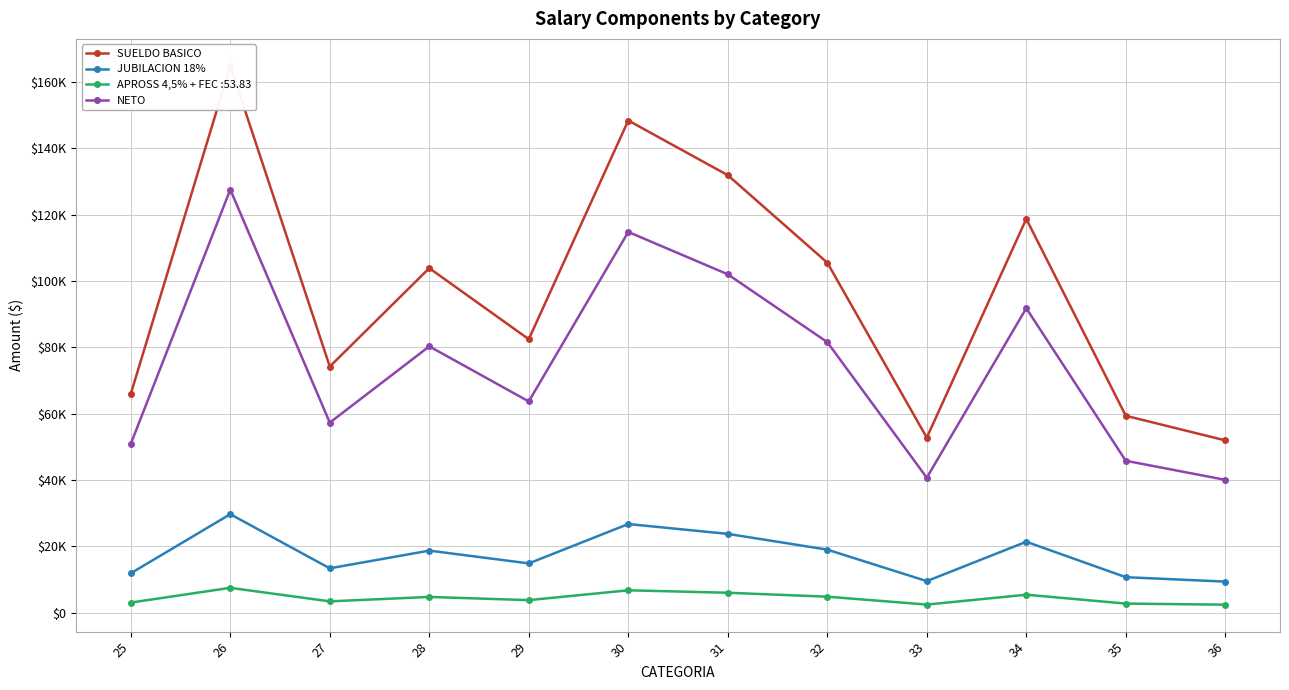

What is the total value across all series at 33?

102896.6